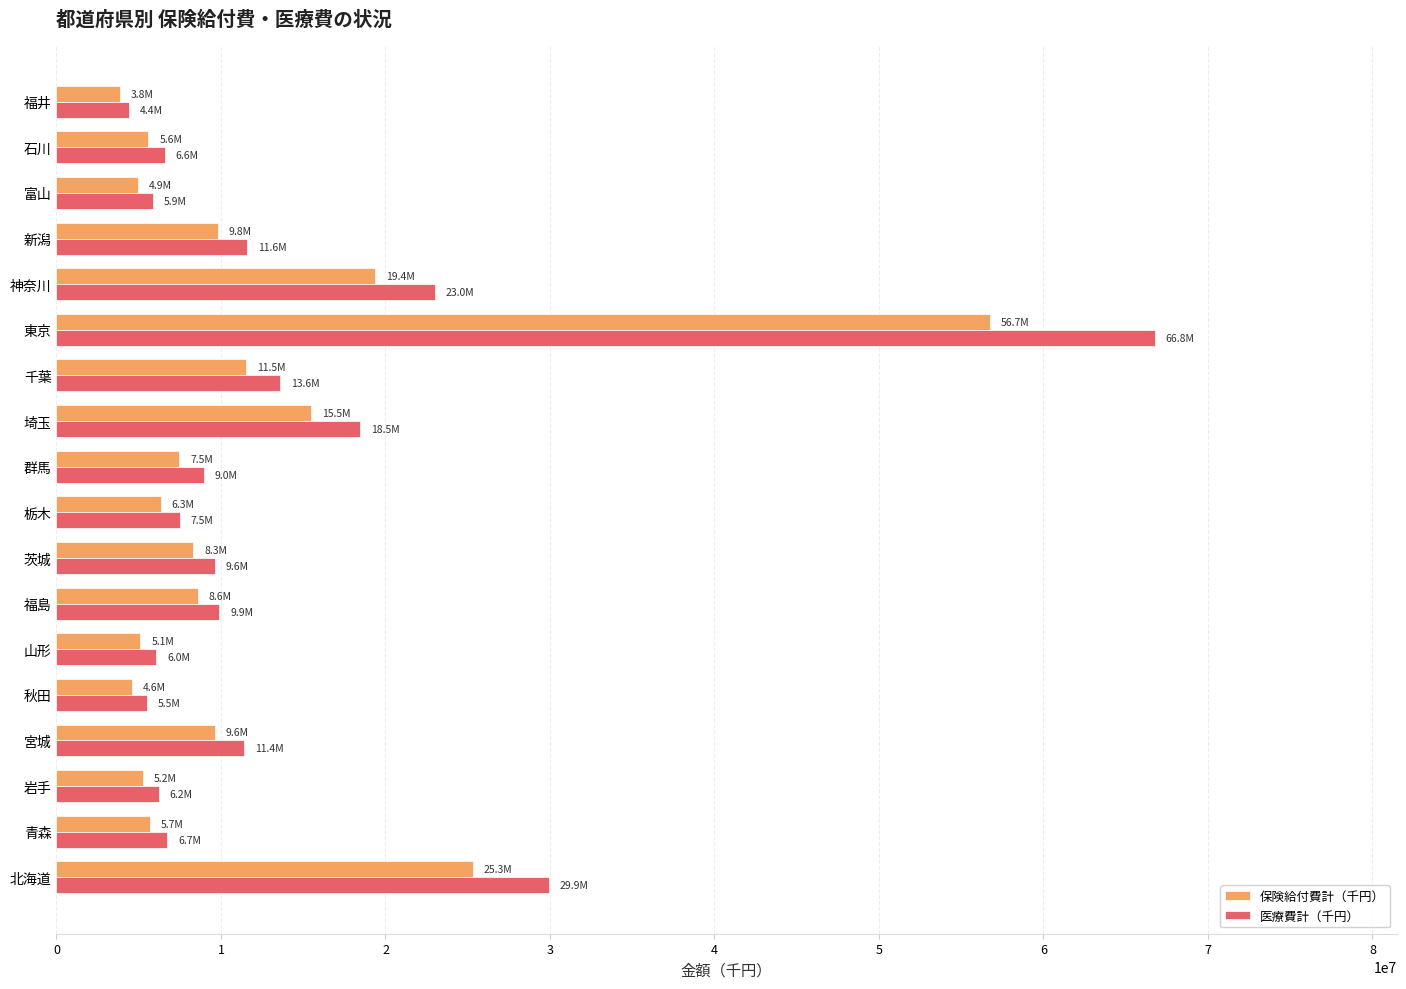

How many categories are shown in the chart?

18